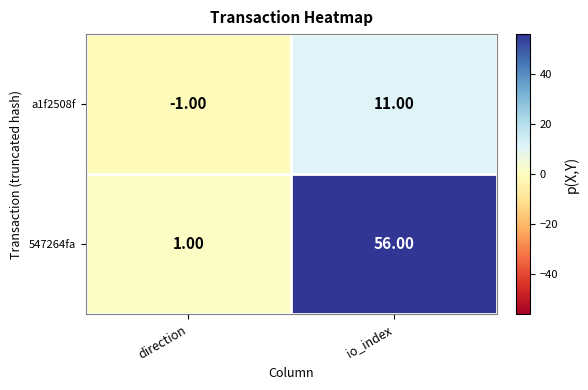

What is the sum of the 547264fa values at io_index and direction?

57